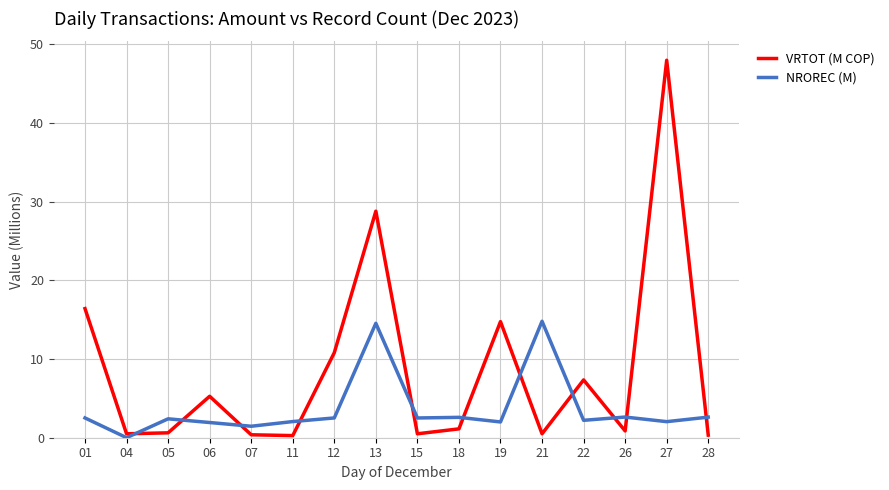

The VRTOT (M COP) series shows 0.5 at 15. True or false?

True